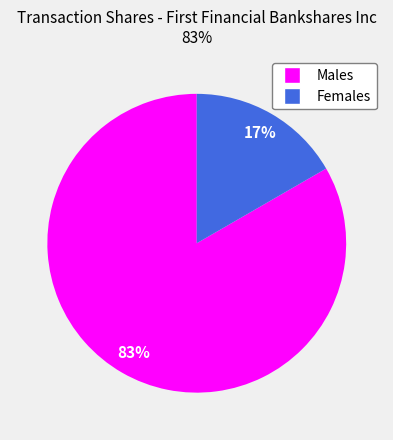

Is there any slice that represents more than half of the pie?

Yes